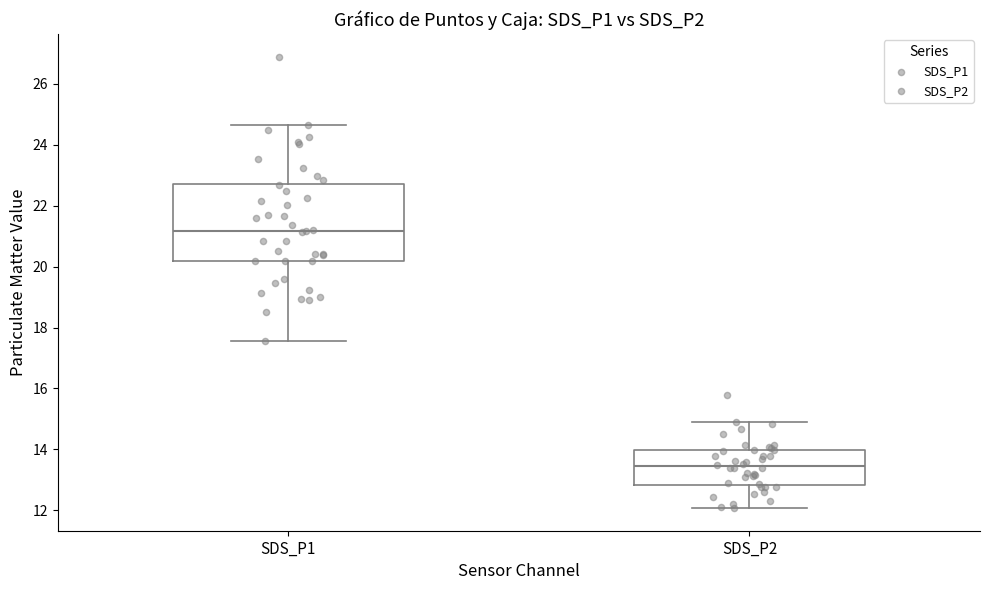

Where does the median line of the box for SDS_P2 sit on the y-axis? The values are not printed on the chart, so give them approximately, as read against the axis.

13.4